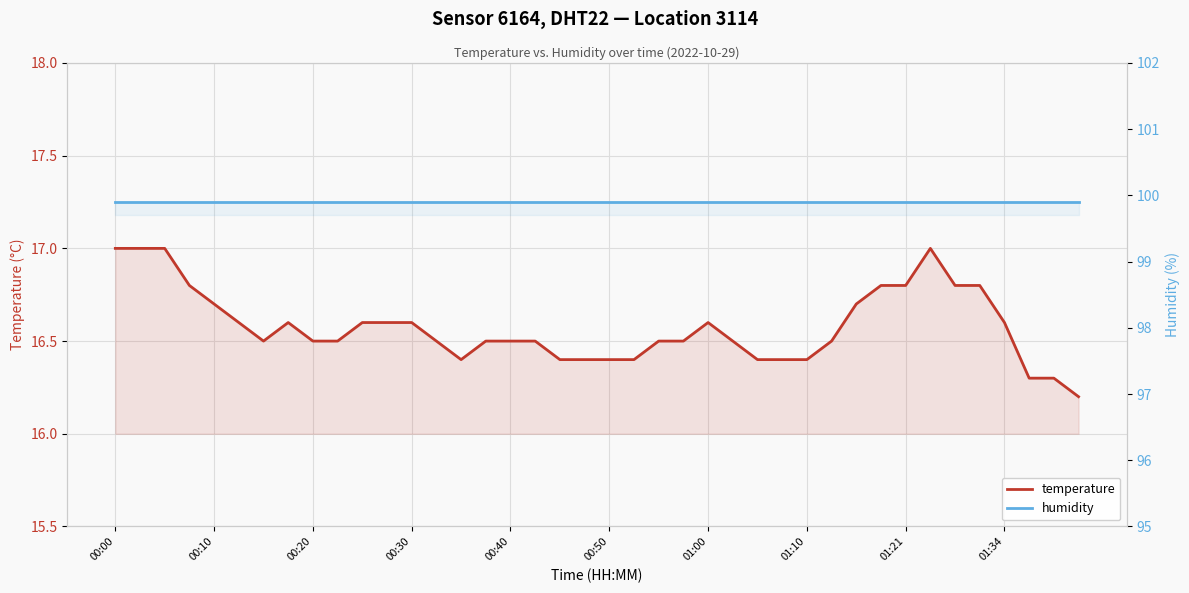

How many lines are shown in the chart?

2